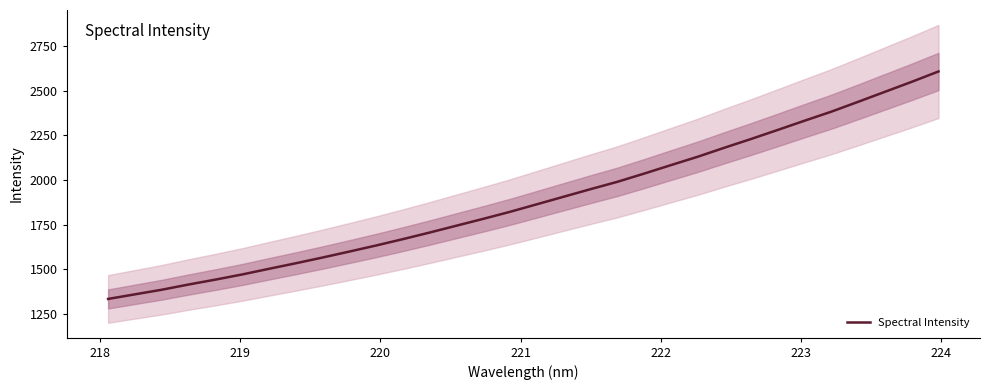

Does the chart display data point markers on the line(s)?

No